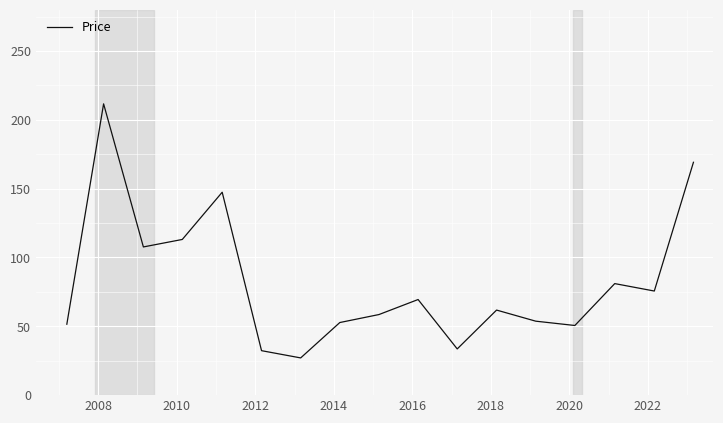

What is the maximum value shown in the chart?

211.6